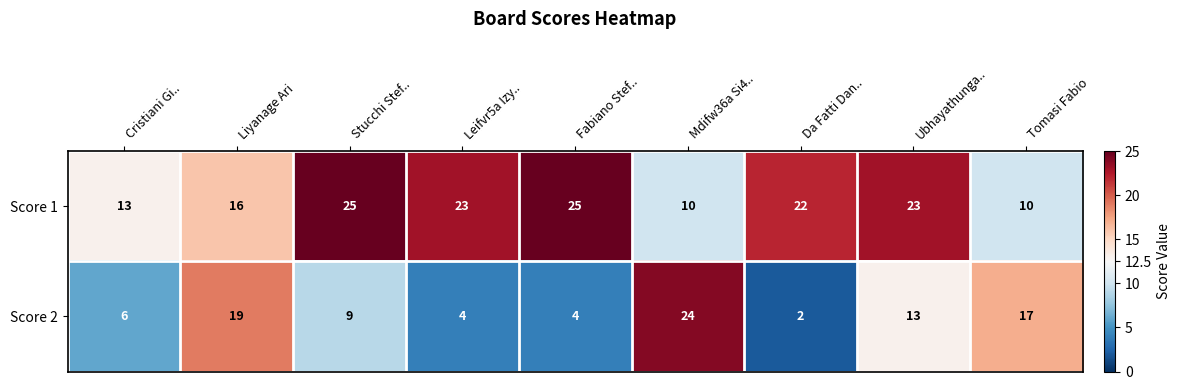

At which category is the sum across all series the highest?

Ubhayathunga..